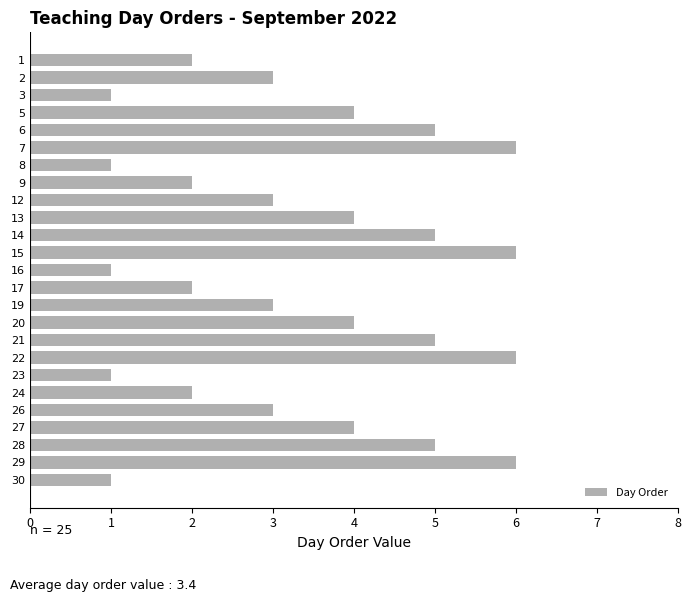

What is the maximum value shown in the chart?

6